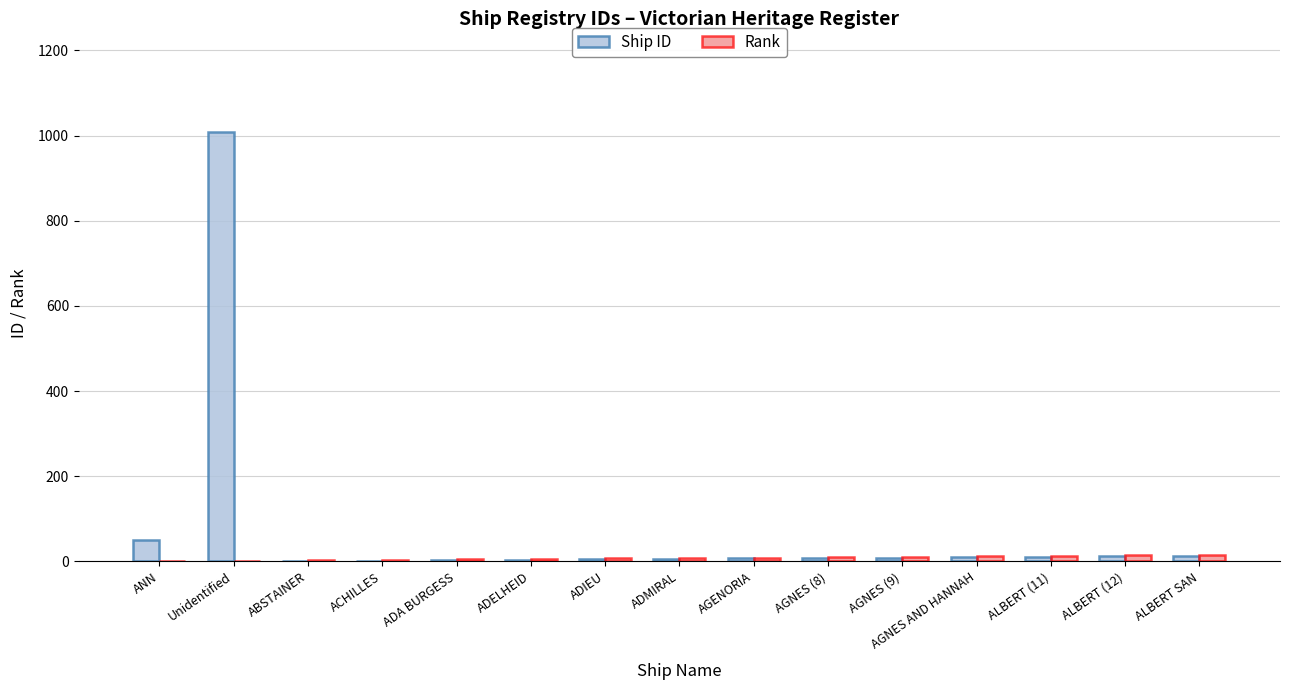

Which series has the largest total across all categories?

Ship ID